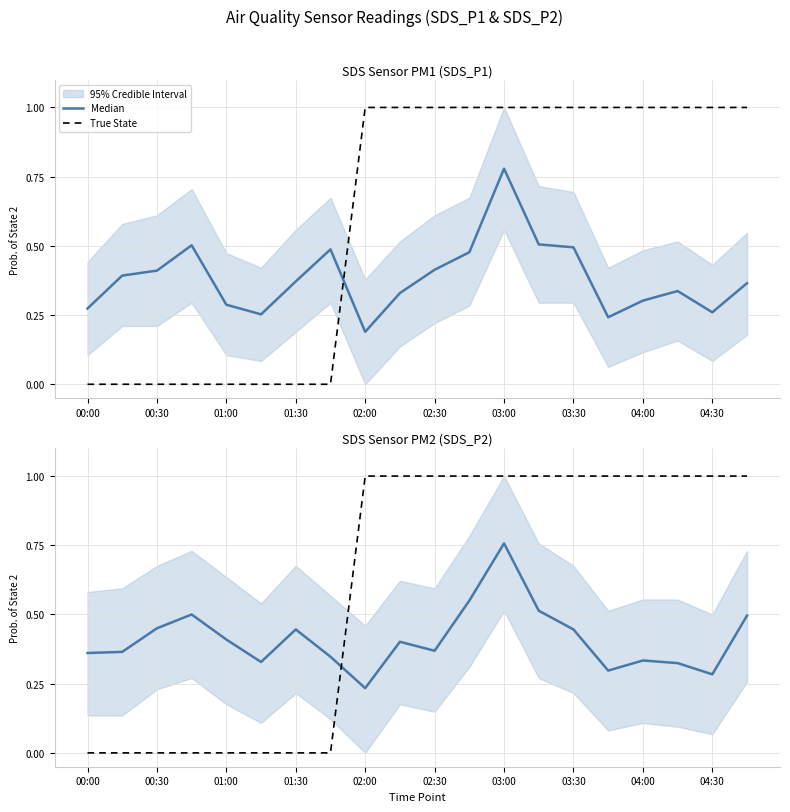

Rank the series at 01:30 from highest to lowest value.

Median, True State